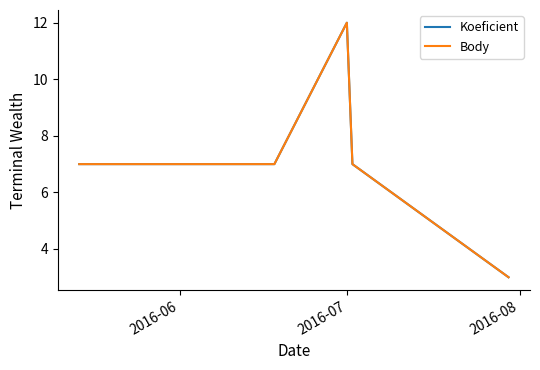

What is the difference between the maximum and minimum values in the Koeficient series?

9